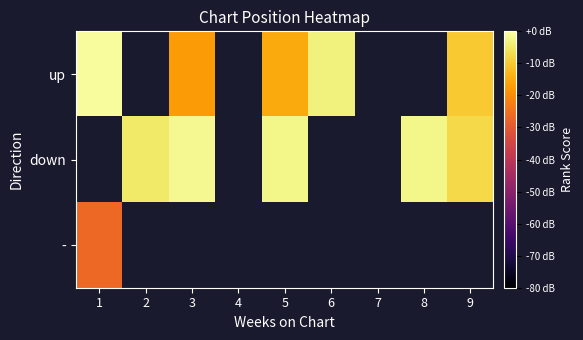

What is the minimum value shown in the chart?

66.5